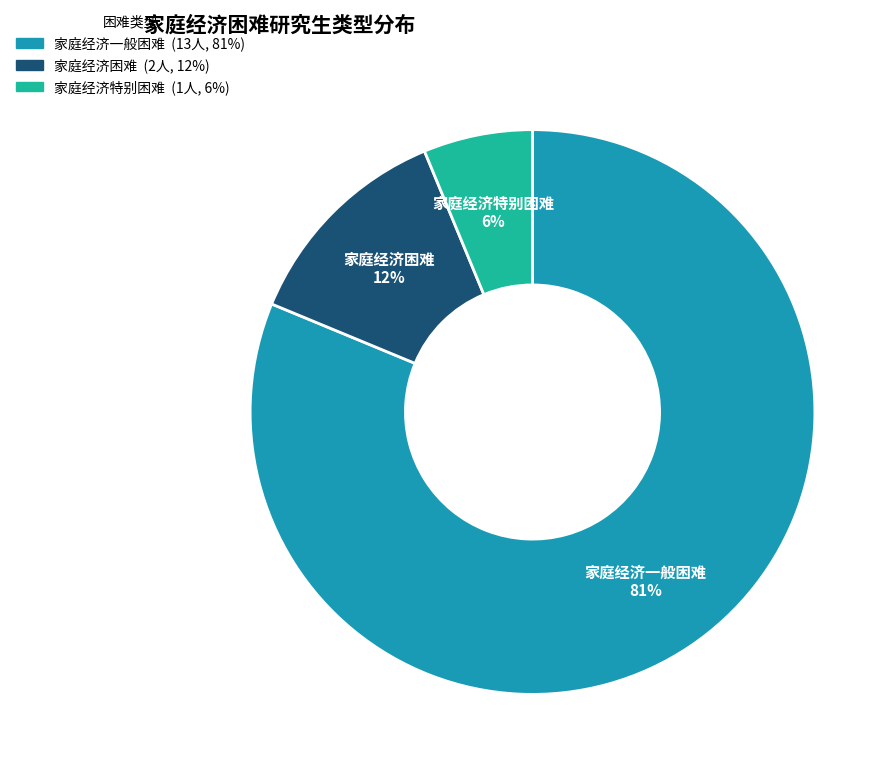

The 家庭经济困难 slice represents 12% of the pie. True or false?

True